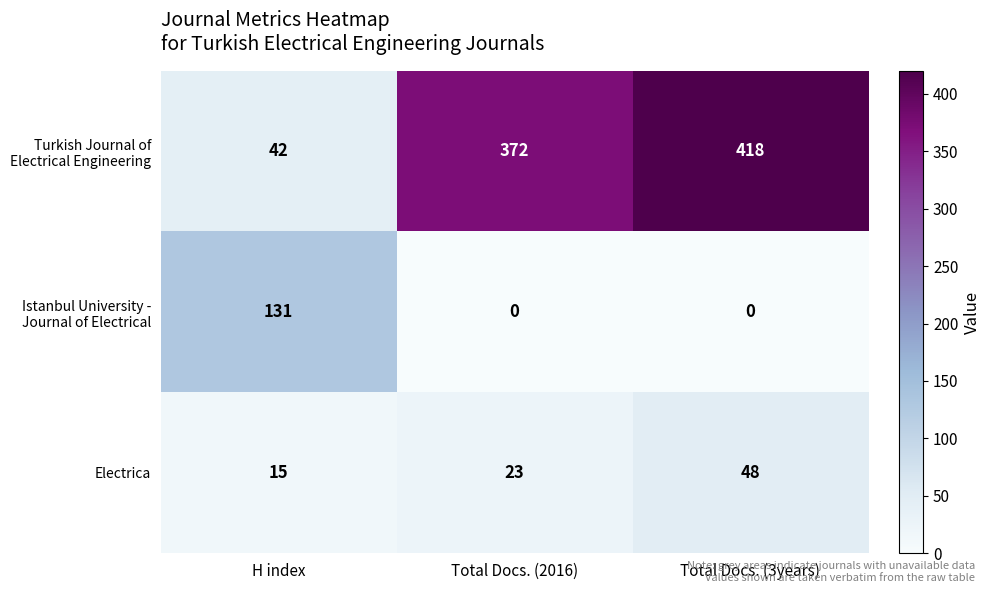

What is the average value of the Electrica series?

29